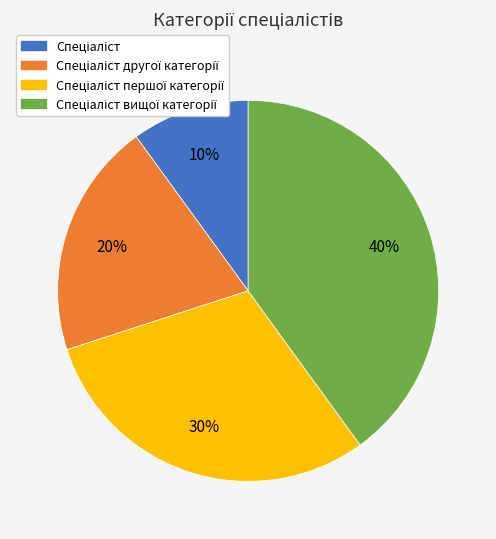

Is there any slice that represents more than half of the pie?

No